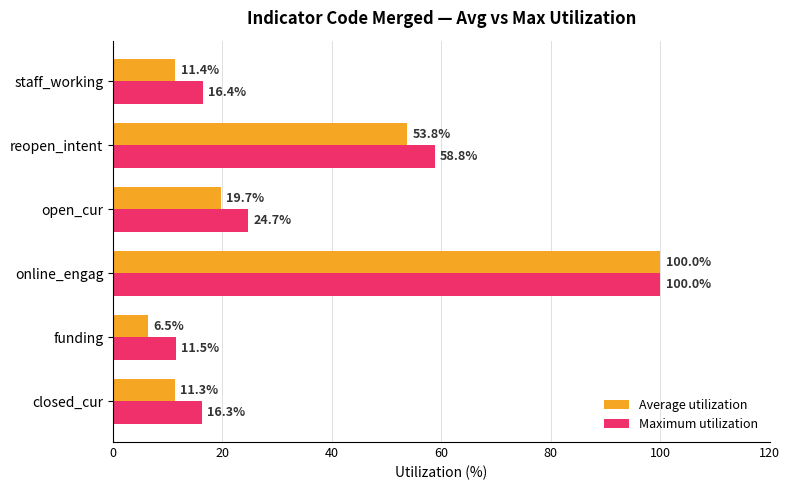

True or false: Maximum utilization has a value of 11.5 at funding.

True